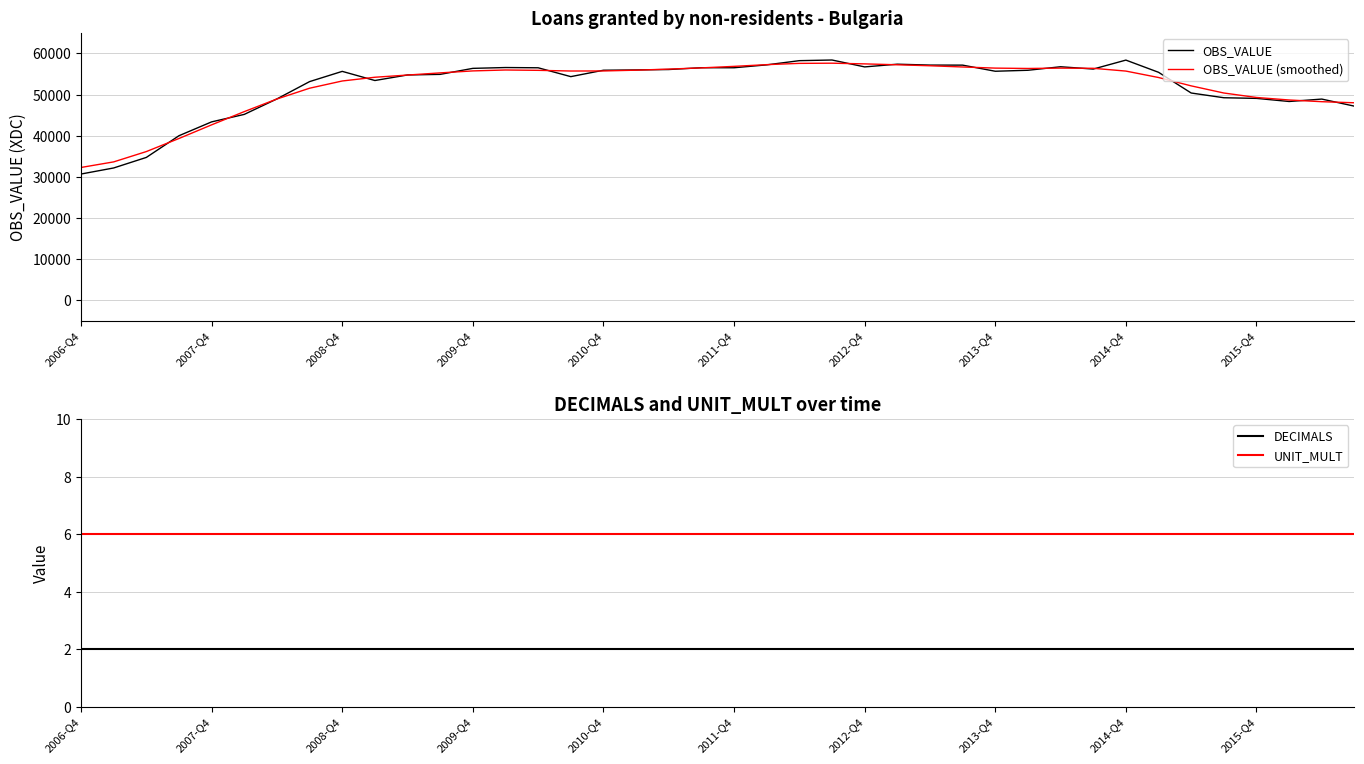

True or false: UNIT_MULT and DECIMALS intersect in this chart.

False